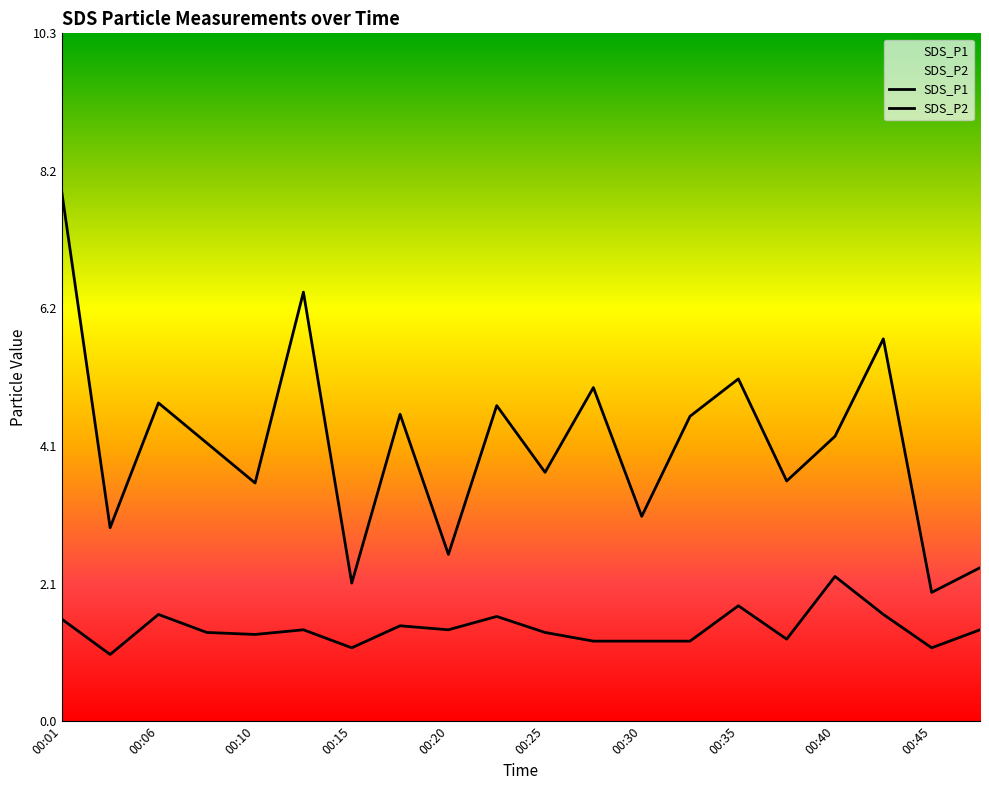

The SDS_P1 series shows 5.5 at 00:10. True or false?

False